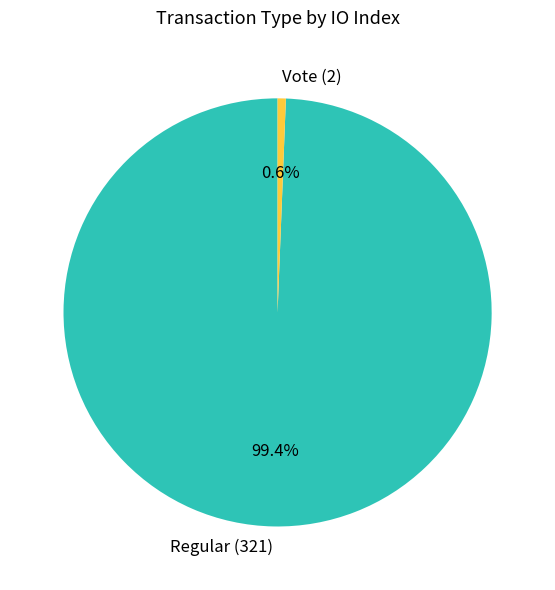

Count the number of slices in the pie.

2